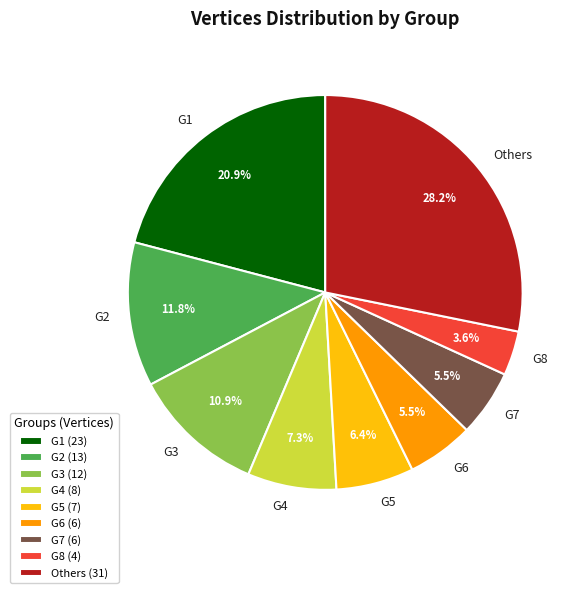

Is there any slice that represents more than half of the pie?

No